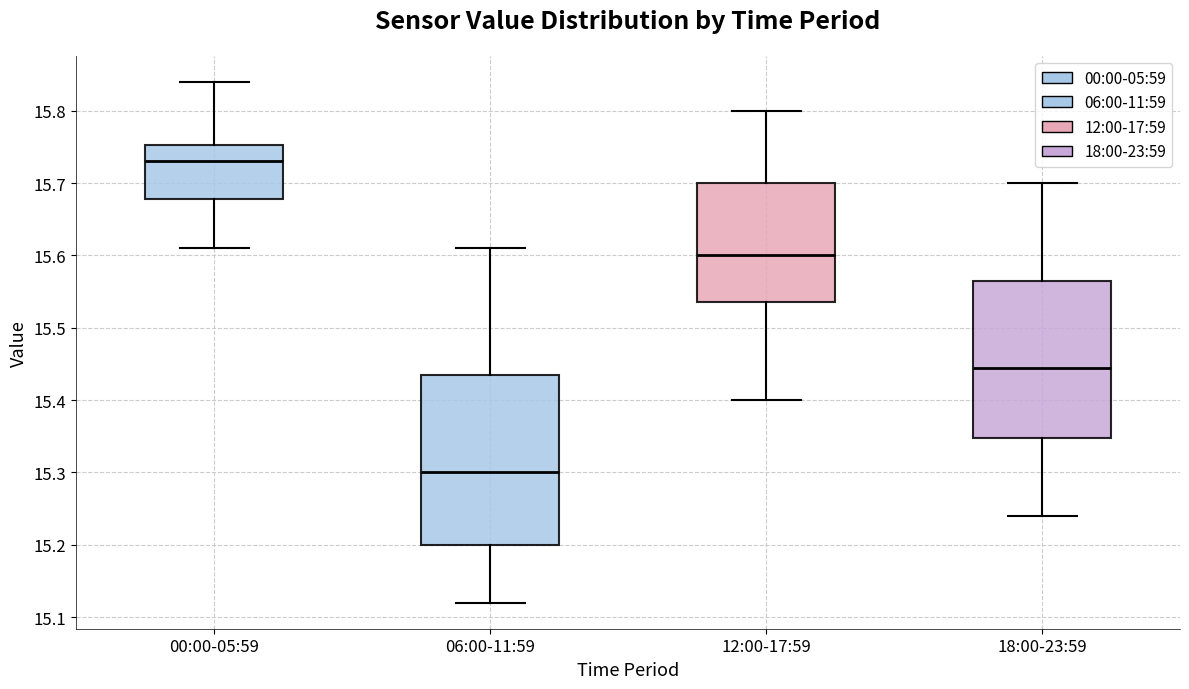

Which box is the tallest, from its lower edge to its upper edge?

06:00-11:59